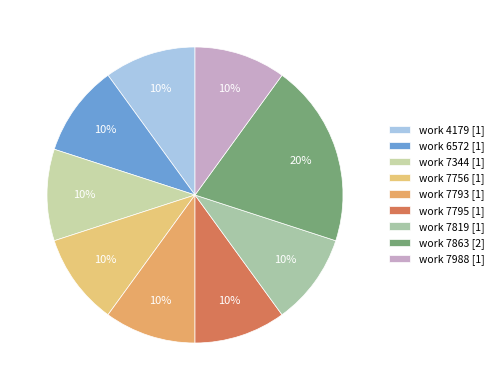

Between work 7344 and work 4179, which is larger?

work 7344